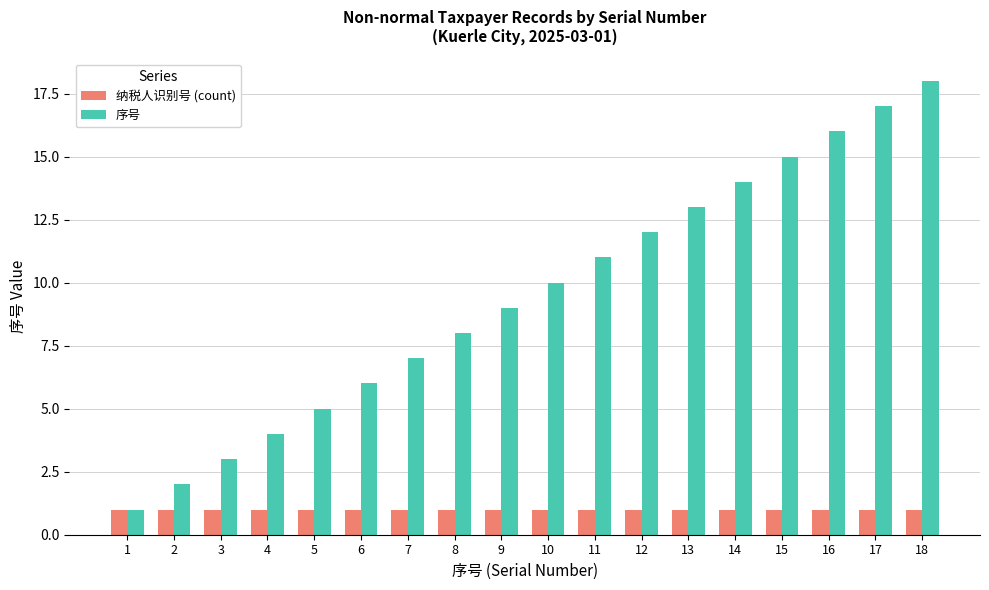

What value does the 纳税人识别号 (count) series have at 1?

1